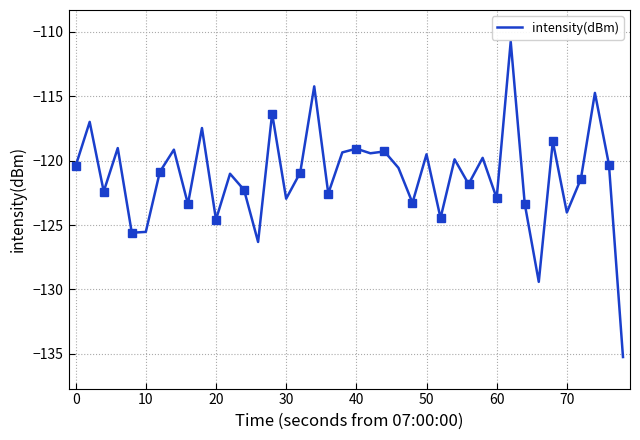

What is the maximum value for intensity(dBm)?

-110.7